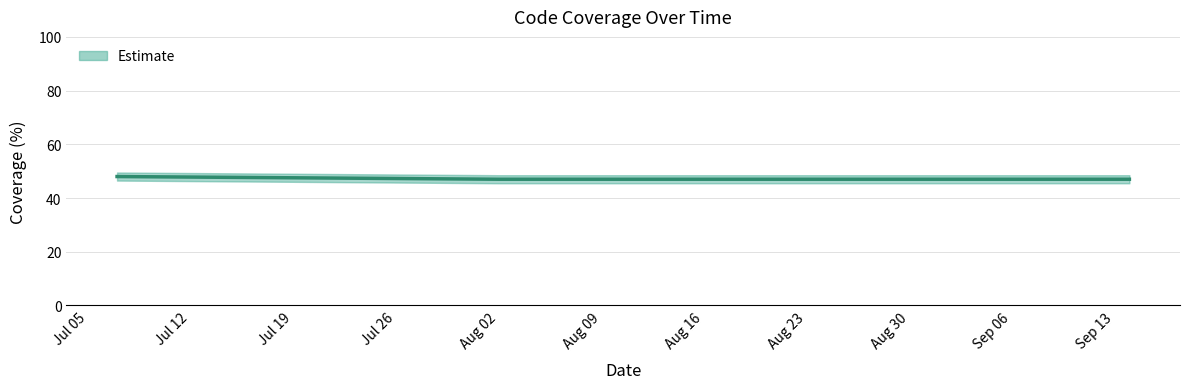

What is the maximum value shown in the chart?

48